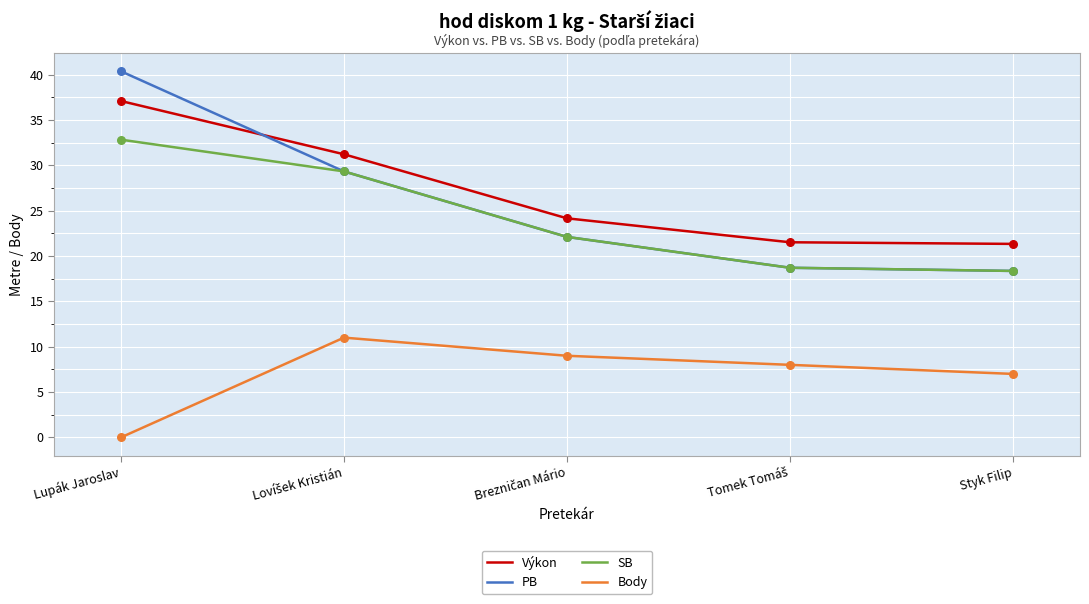

At how many categories does at least one series exceed 34?

1